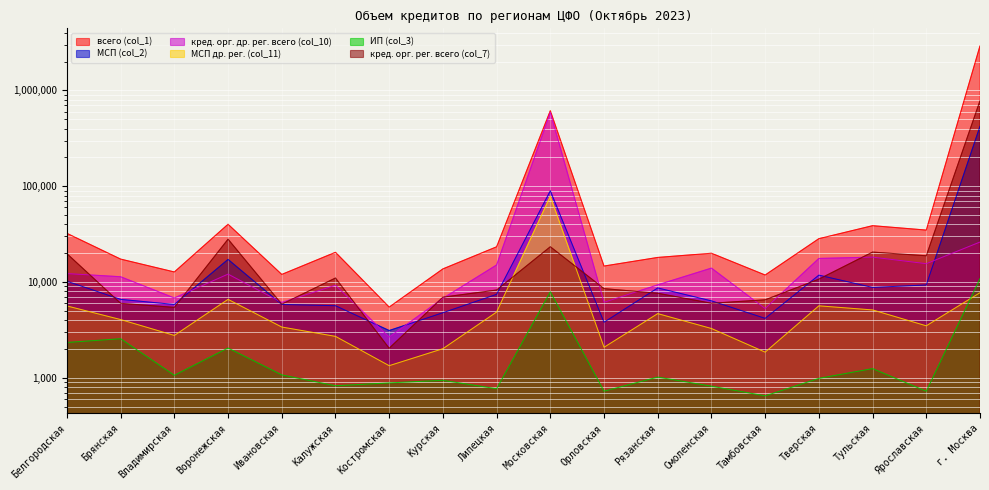

Reading left to right, extract all data points from this chart.

всего (col_1): Белгородская=32239	Брянская=17366	Владимирская=12746	Воронежская=40126	Ивановская=12015	Калужская=20453	Костромская=5482	Курская=13721	Липецкая=23339	Московская=614615	Орловская=14693	Рязанская=18071	Смоленская=19993	Тамбовская=11846	Тверская=28377	Тульская=38763	Ярославская=34873	г. Москва=2920418
МСП (col_2): Белгородская=10198	Брянская=6595	Владимирская=5836	Воронежская=17228	Ивановская=5839	Калужская=5662	Костромская=3120	Курская=4785	Липецкая=7447	Московская=89721	Орловская=3807	Рязанская=8681	Смоленская=6363	Тамбовская=4180	Тверская=11805	Тульская=8786	Ярославская=9328	г. Москва=422103
кред. орг. др. рег. всего (col_10): Белгородская=12259	Брянская=11362	Владимирская=6817	Воронежская=12103	Ивановская=6122	Калужская=9267	Костромская=2668	Курская=6763	Липецкая=15081	Московская=590991	Орловская=6150	Рязанская=9353	Смоленская=13986	Тамбовская=5290	Тверская=17638	Тульская=18210	Ярославская=15549	г. Москва=26160
МСП др. рег. (col_11): Белгородская=5632	Брянская=4060	Владимирская=2772	Воронежская=6597	Ивановская=3393	Калужская=2711	Костромская=1340	Курская=2015	Липецкая=4863	Московская=78858	Орловская=2085	Рязанская=4685	Смоленская=3274	Тамбовская=1855	Тверская=5648	Тульская=5117	Ярославская=3494	г. Москва=7742
ИП (col_3): Белгородская=2340	Брянская=2561	Владимирская=1064	Воронежская=2049	Ивановская=1074	Калужская=827	Костромская=886	Курская=943	Липецкая=770	Московская=7913	Орловская=726	Рязанская=1019	Смоленская=819	Тамбовская=649	Тверская=988	Тульская=1249	Ярославская=725	г. Москва=10880
кред. орг. рег. всего (col_7): Белгородская=19782	Брянская=6004	Владимирская=5442	Воронежская=28023	Ивановская=5879	Калужская=11023	Костромская=2037	Курская=6957	Липецкая=8257	Московская=23367	Орловская=8542	Рязанская=7643	Смоленская=6007	Тамбовская=6531	Тверская=10728	Тульская=20553	Ярославская=18811	г. Москва=781453